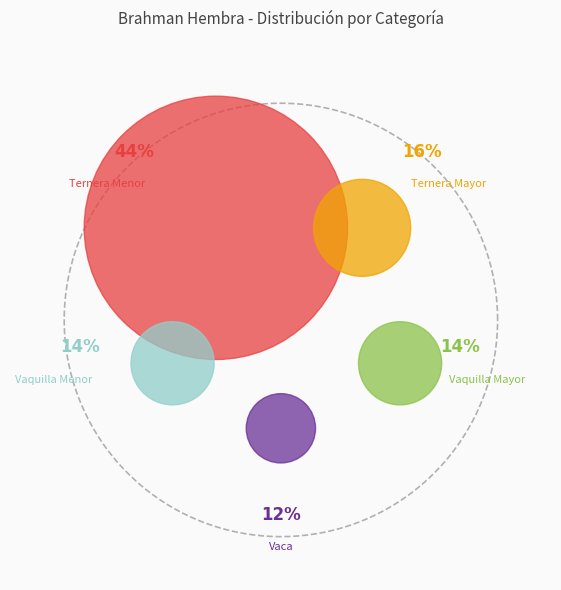

How many segments does this pie chart have?

5